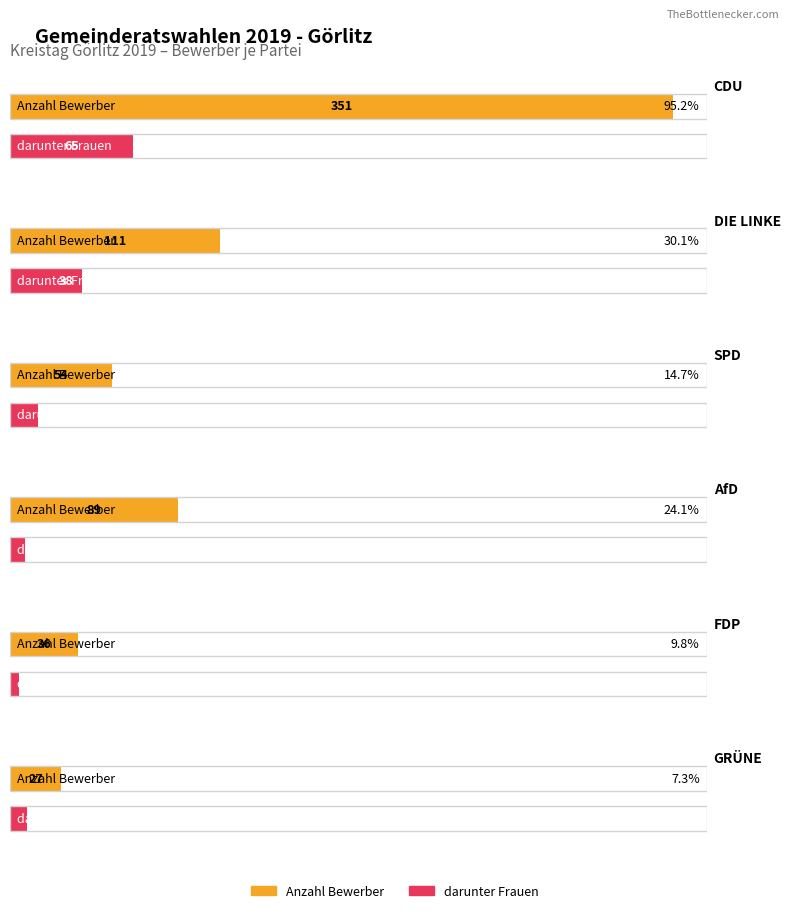

How many data points does each series have?

6